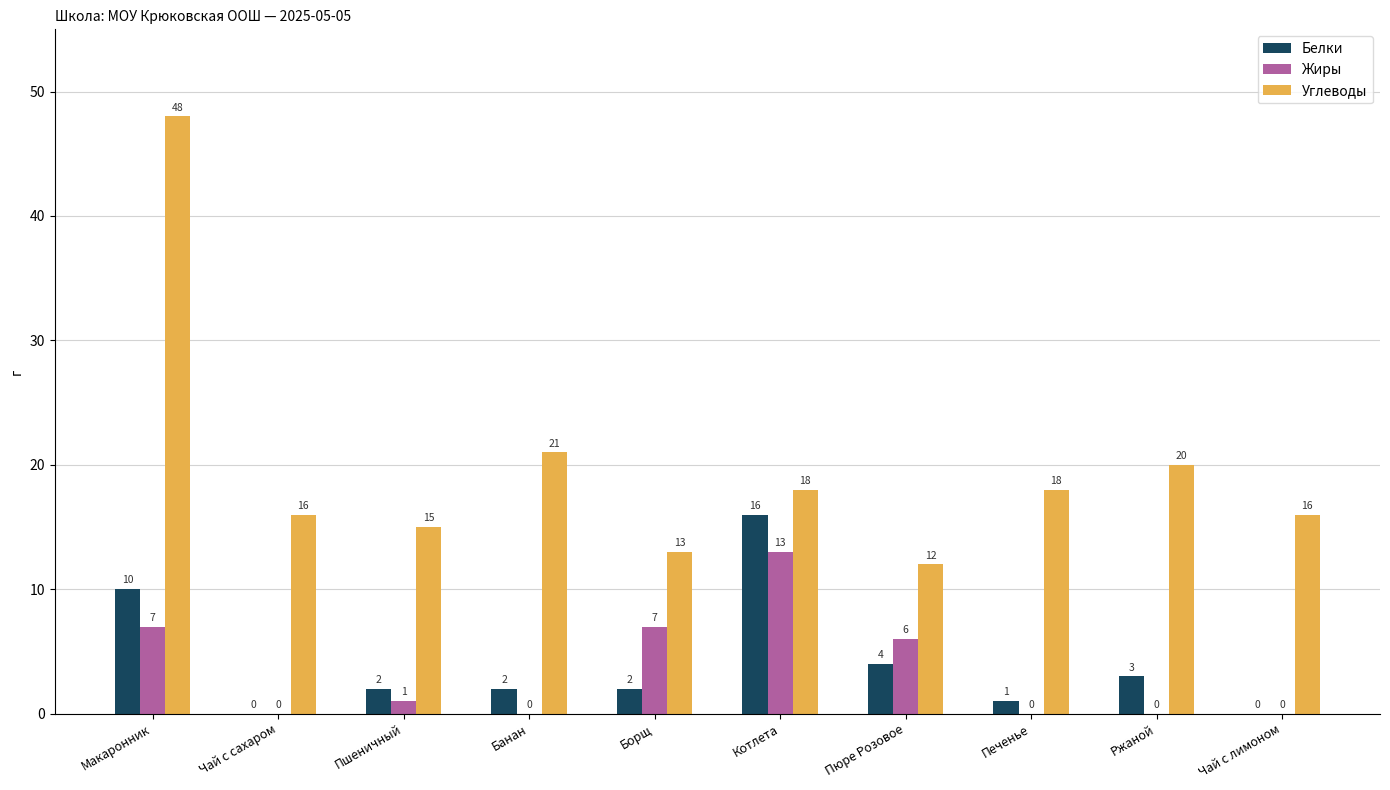

Count the number of data series in this chart.

3